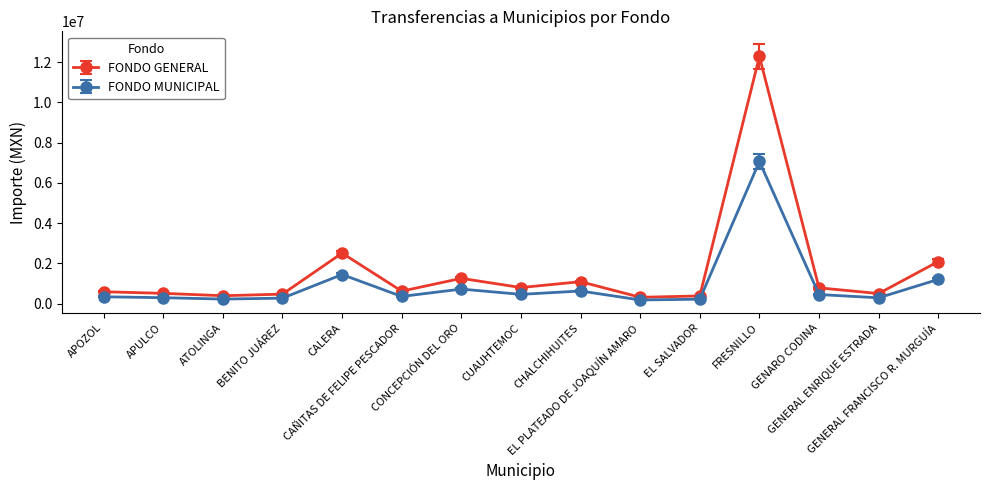

At how many categories does at least one series exceed 11870055?

1